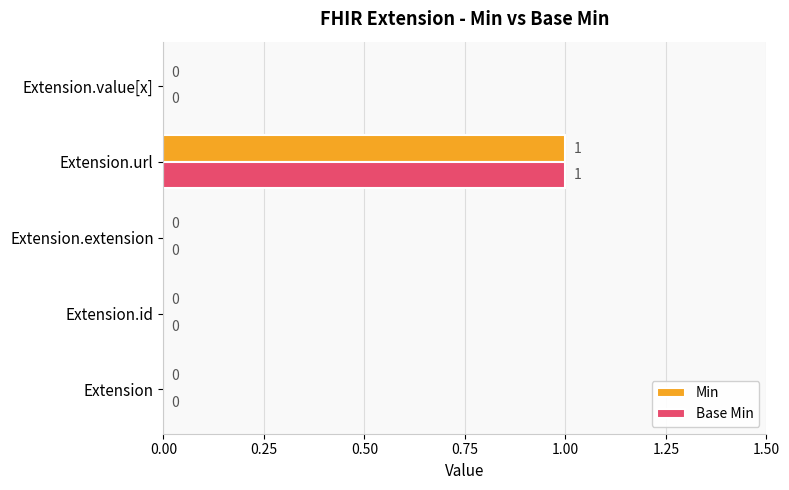

What is the sum of all Min values?

1